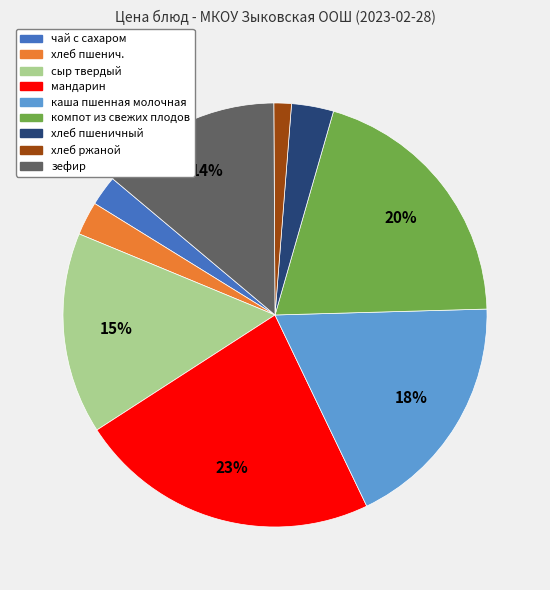

Is it true that хлеб пшеничный is 3% of the pie?

True